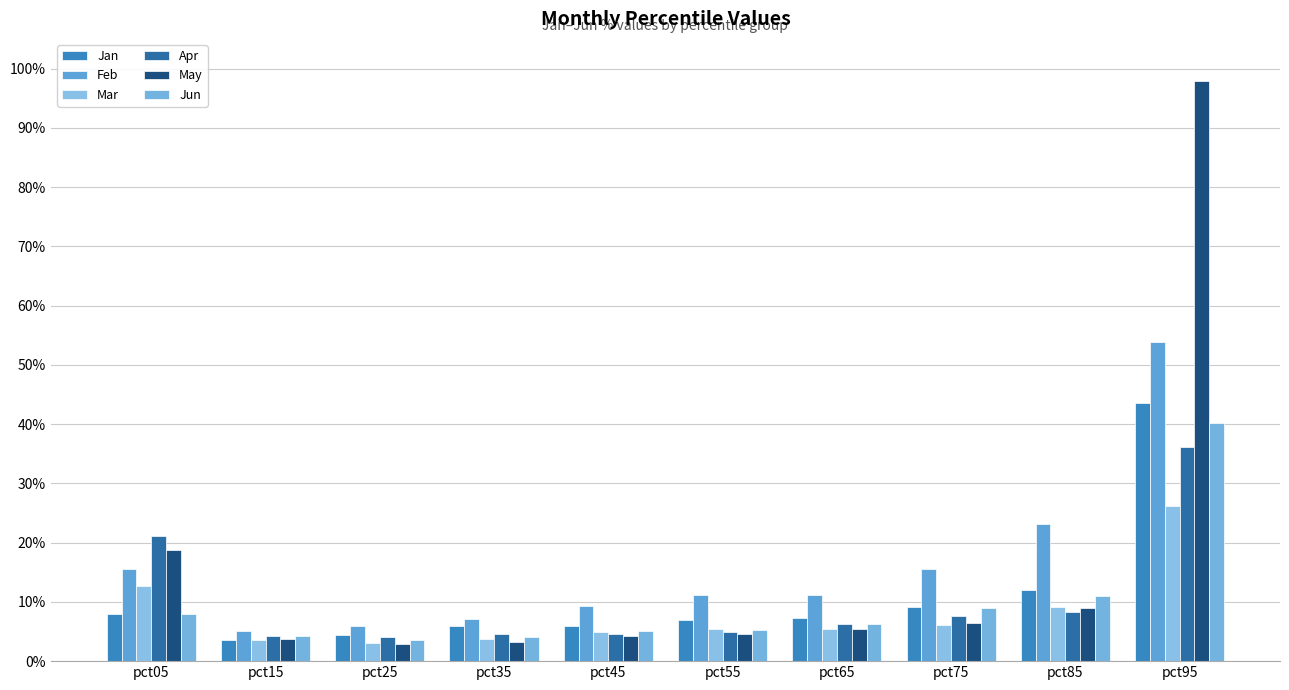

Which series has the widest spread of values?

May